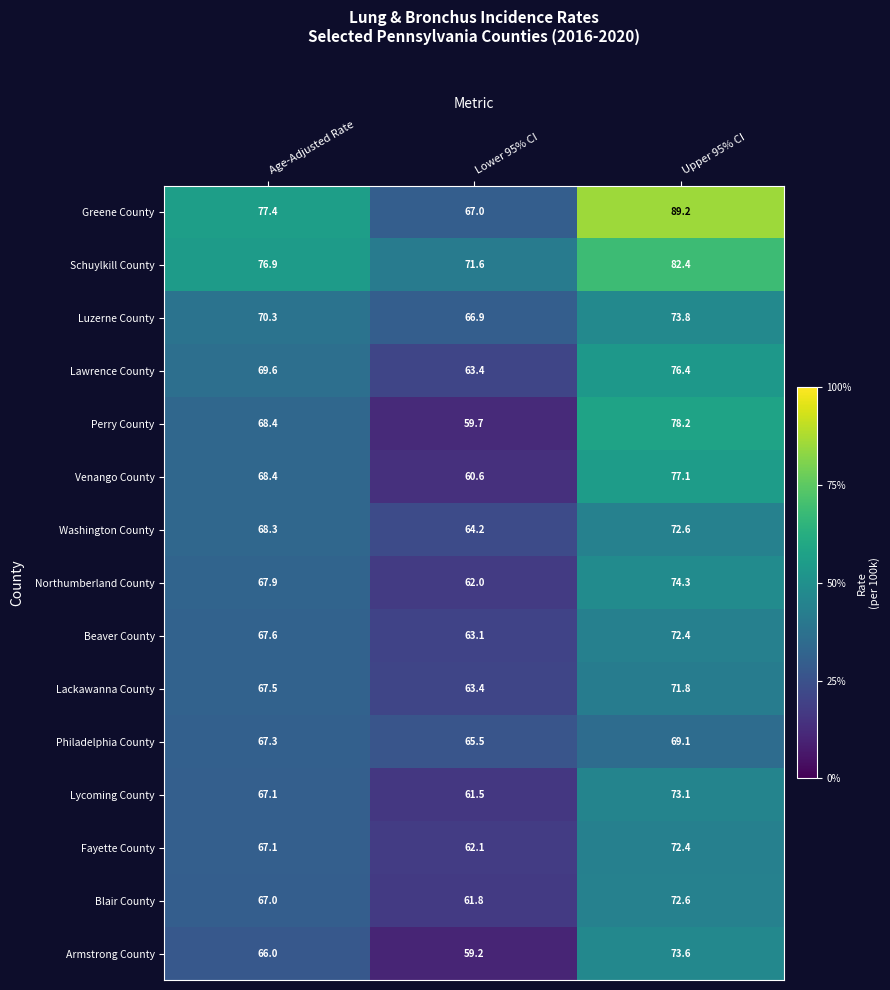

The Venango County series shows 77.1 at Upper 95% CI. True or false?

True